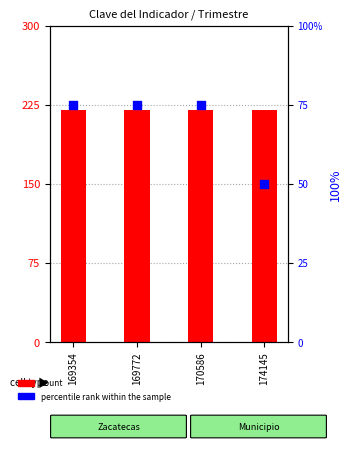

Which series contains the highest Y value?

count